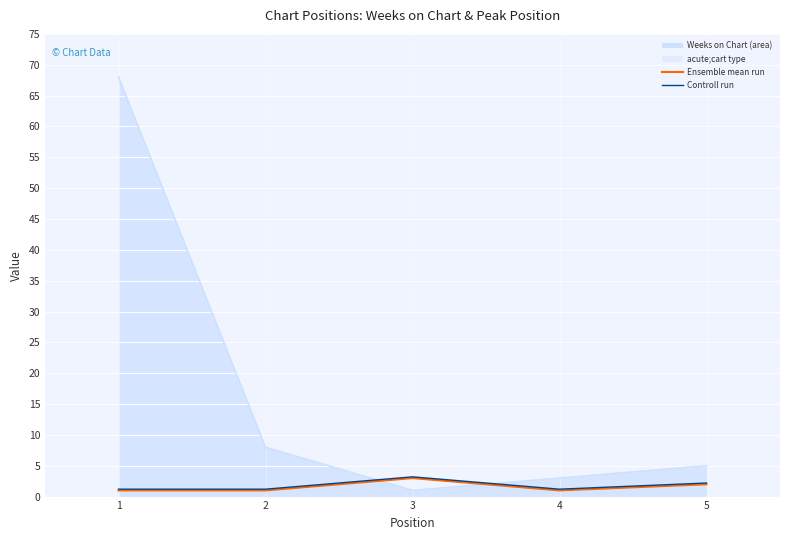

What is the difference between the highest and lowest values at 5?

3.0